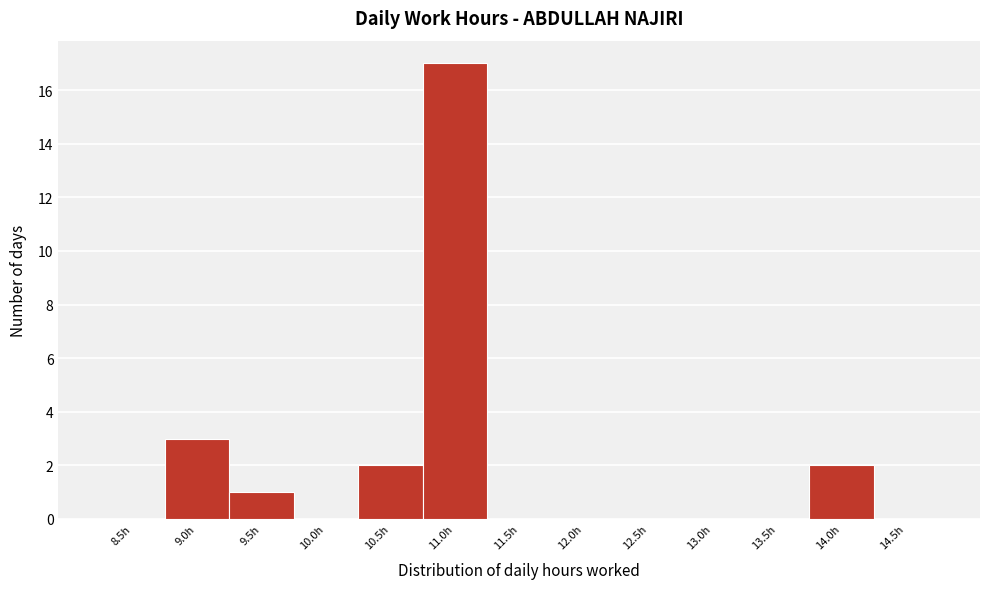

Reading left to right, extract all data points from this chart.

8.5h=0	9.0h=3	9.5h=1	10.0h=0	10.5h=2	11.0h=17	11.5h=0	12.0h=0	12.5h=0	13.0h=0	13.5h=0	14.0h=2	14.5h=0